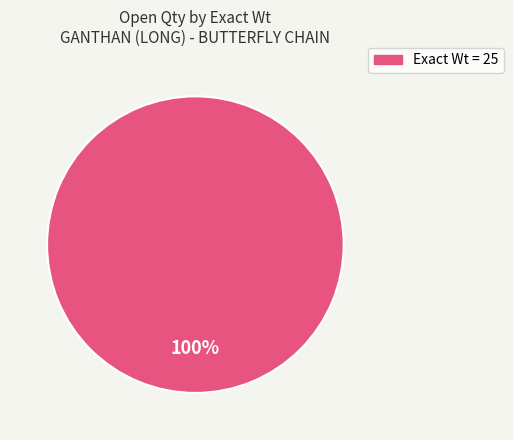

Does any single category account for the majority?

Yes